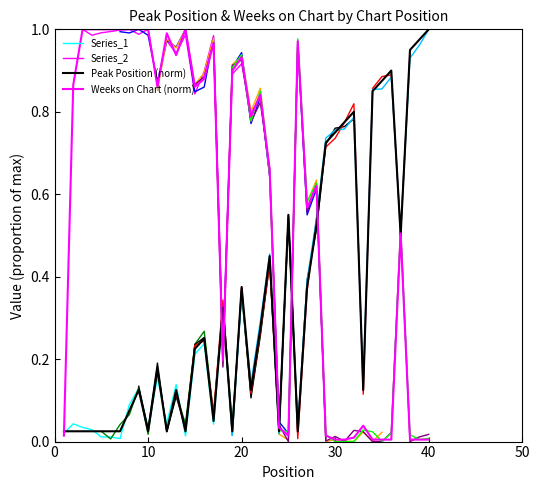

What is the greatest value displayed?

1.0